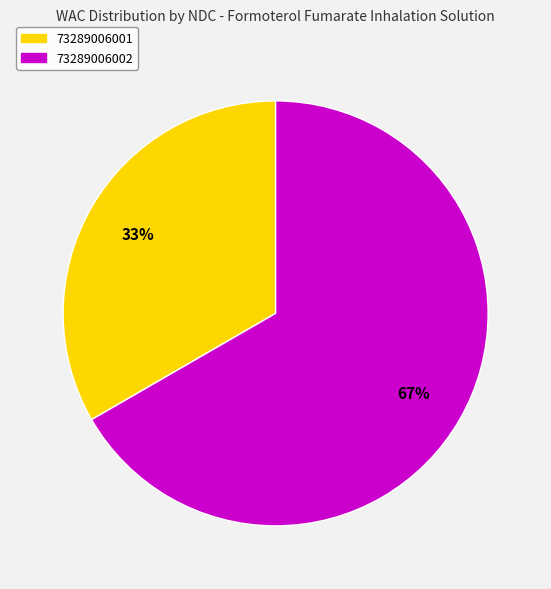

The 73289006001 slice represents 42% of the pie. True or false?

False